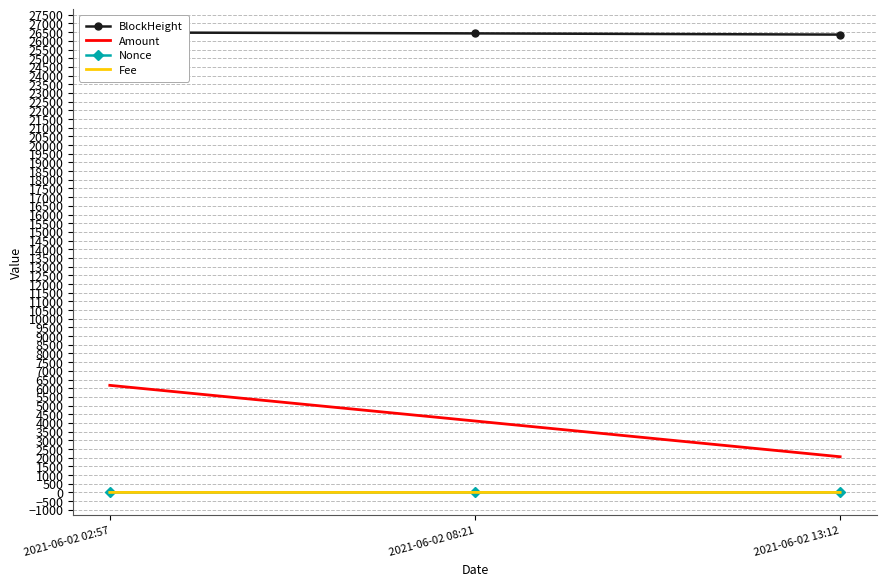

At how many categories does at least one series exceed 7327?

3